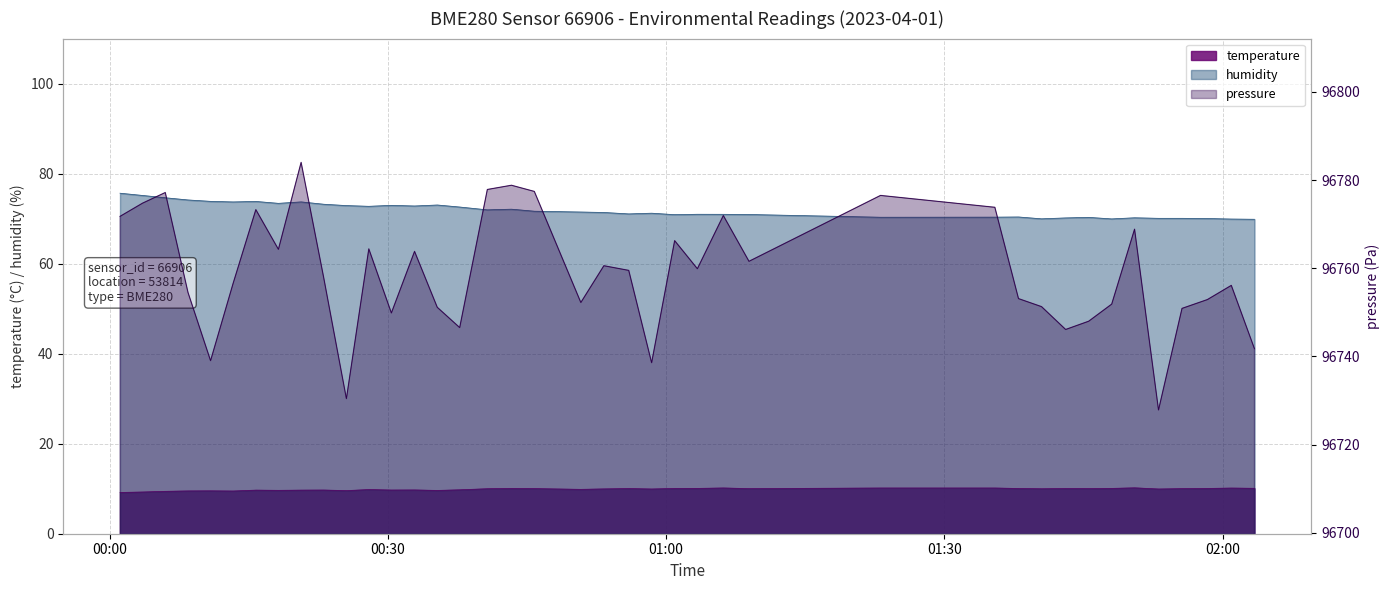

How many data points in humidity are above 71?

23